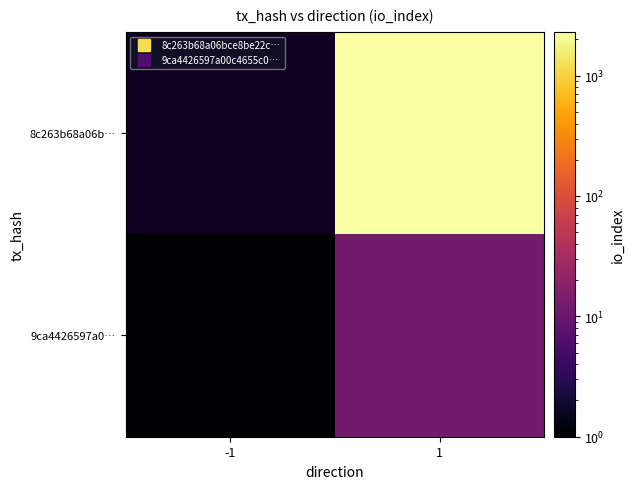

Which series has the largest range (max minus min)?

8c263b68a06b…